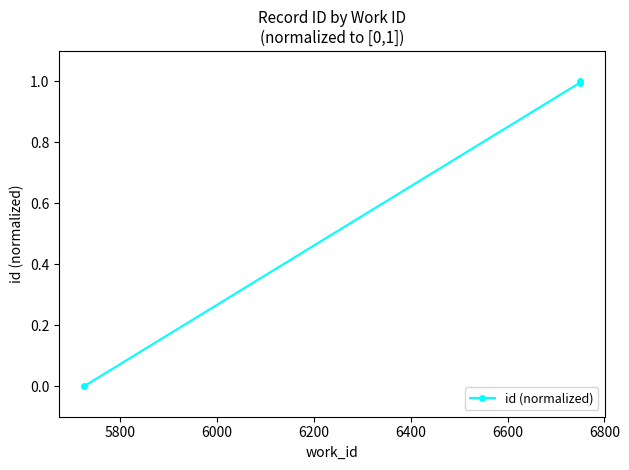

How many lines are shown in the chart?

1